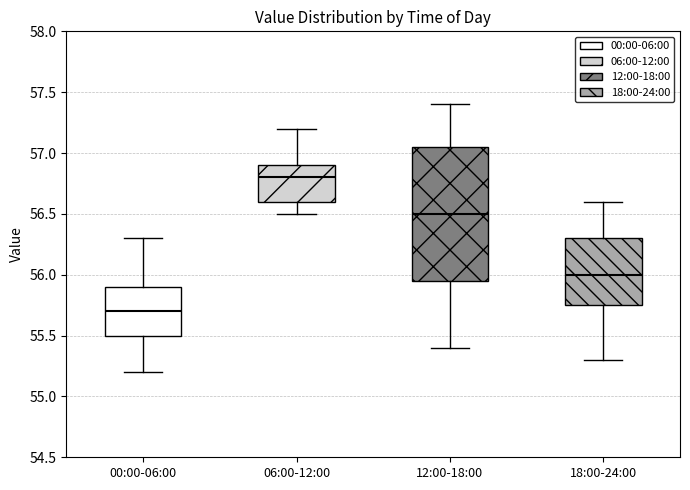

Where does the median line of the box for 12:00-18:00 sit on the y-axis? The values are not printed on the chart, so give them approximately, as read against the axis.

56.50